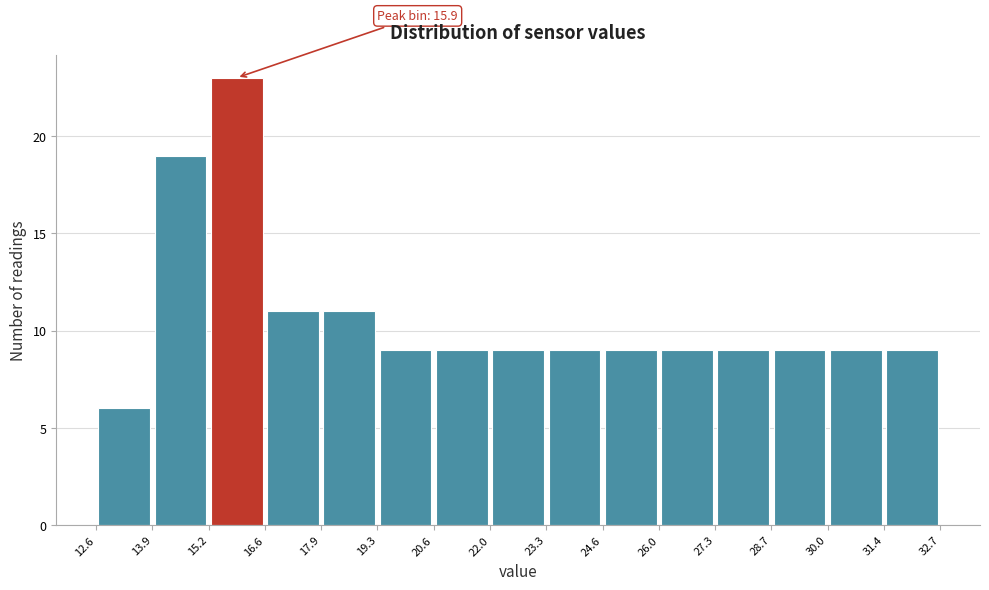

Over which range of the x-axis is the bar tallest?

15.2 to 16.6